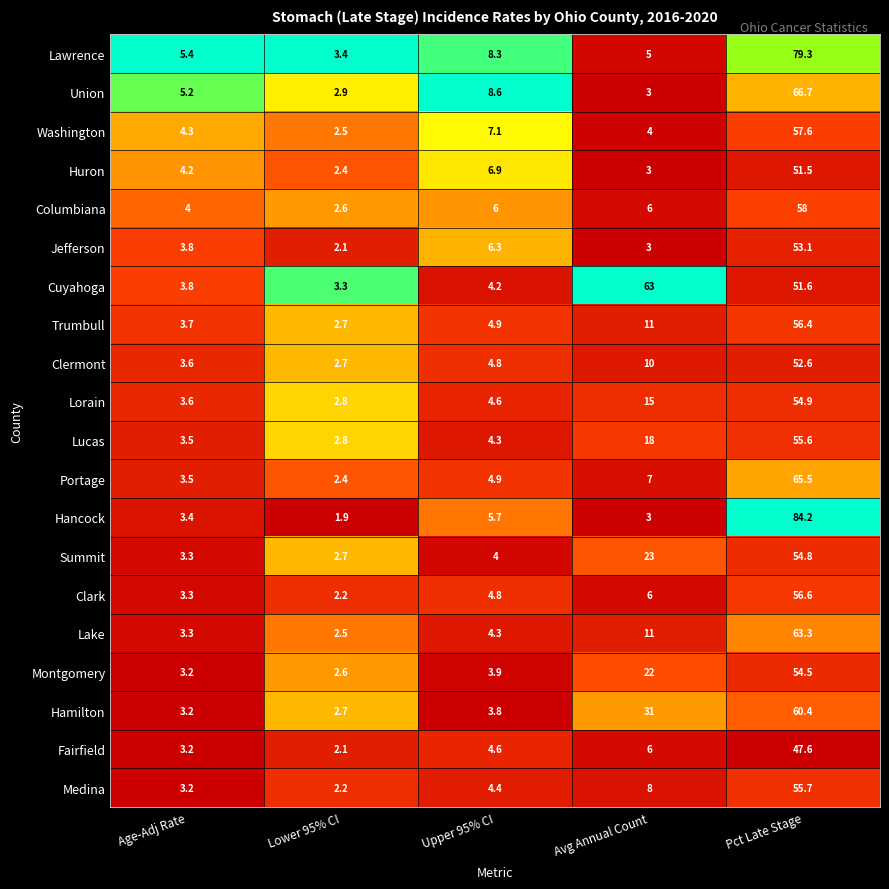

What is the total value across all series at Avg Annual Count?

258.0